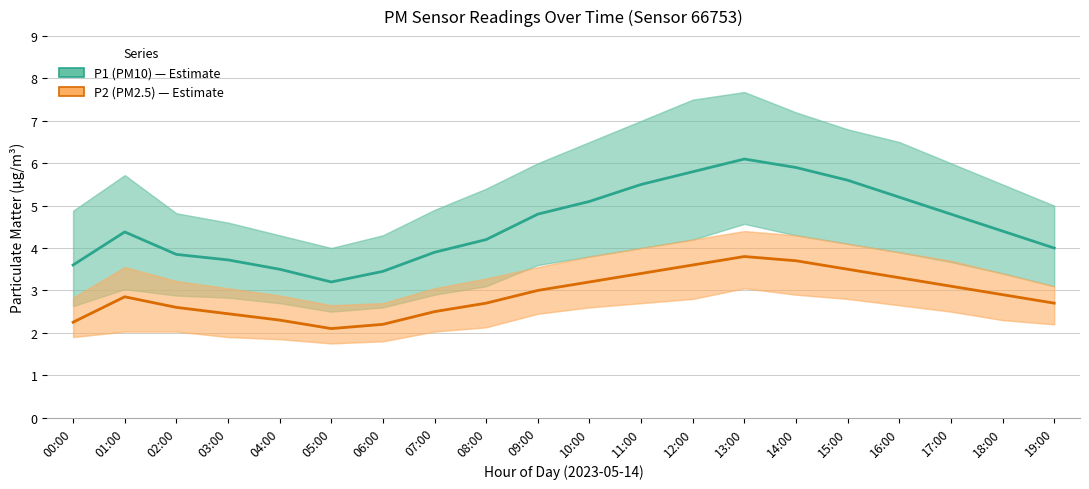

What is the sum of the P1 (PM10) values at 12:00 and 06:00?

9.2